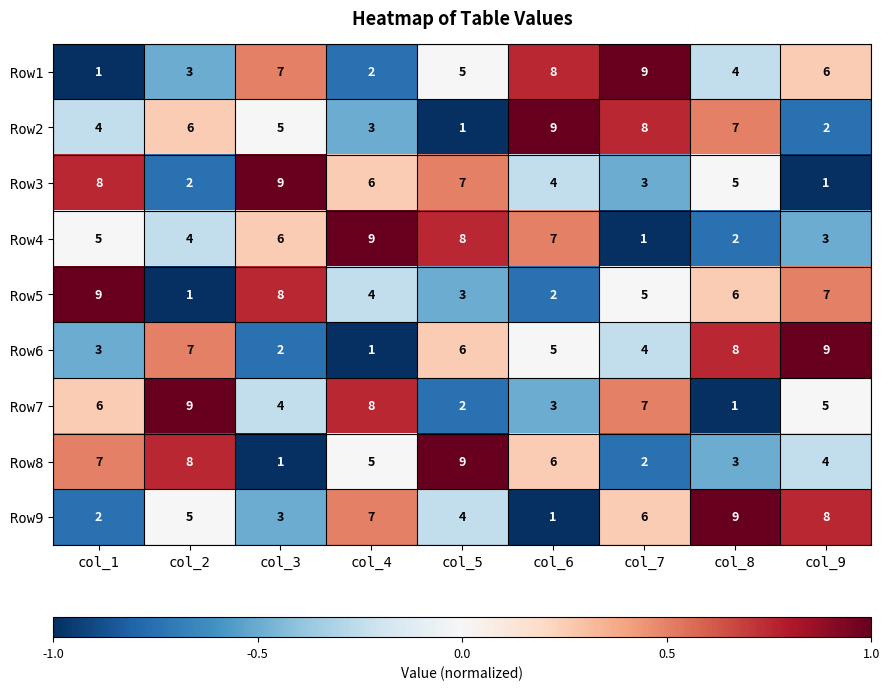

What is the sum of all Row8 values?

45